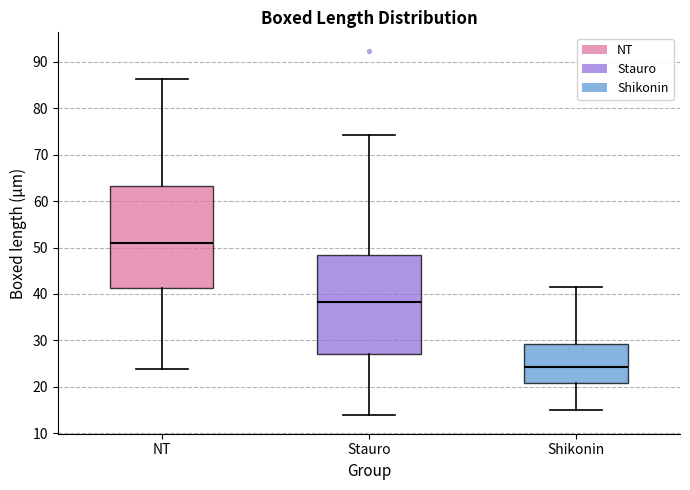

Reading left to right, transcribe this box plot: for each box, give where its median line is, the range the box spans, and where its two whiskers end, as read against the y-axis. The values are not printed on the chart, so give them approximately, as read against the axis.

NT: median 51, box 41 to 63, whiskers 24 to 86
Stauro: median 38, box 27 to 48, whiskers 14 to 74
Shikonin: median 24, box 21 to 29, whiskers 15 to 41